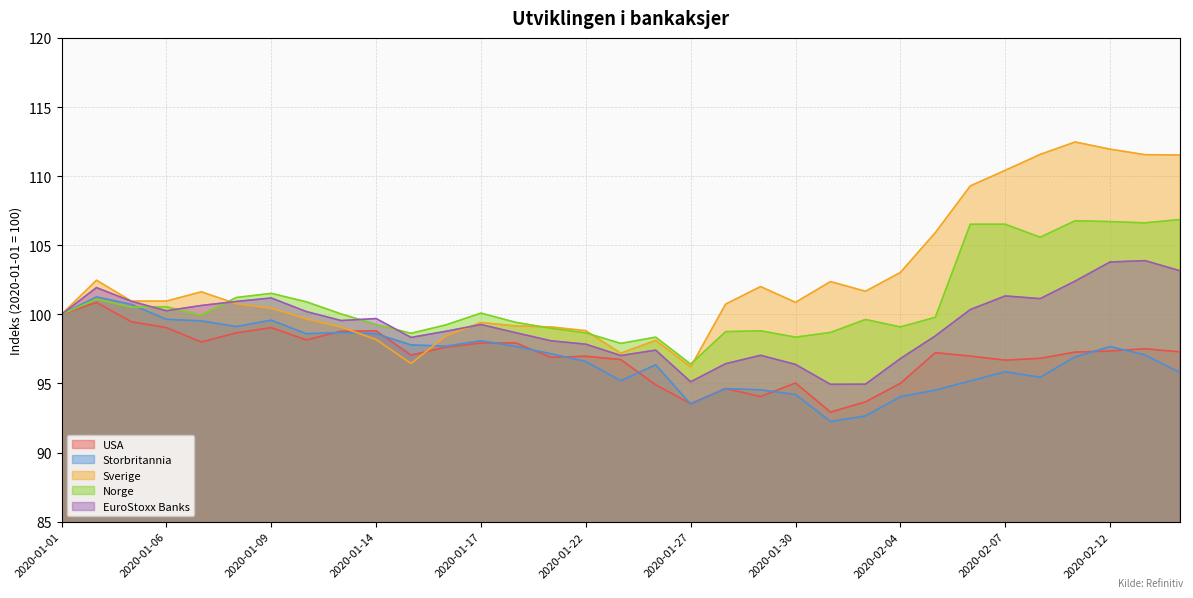

What is the sum of the EuroStoxx Banks values at 2020-01-02 and 2020-01-14?

201.6